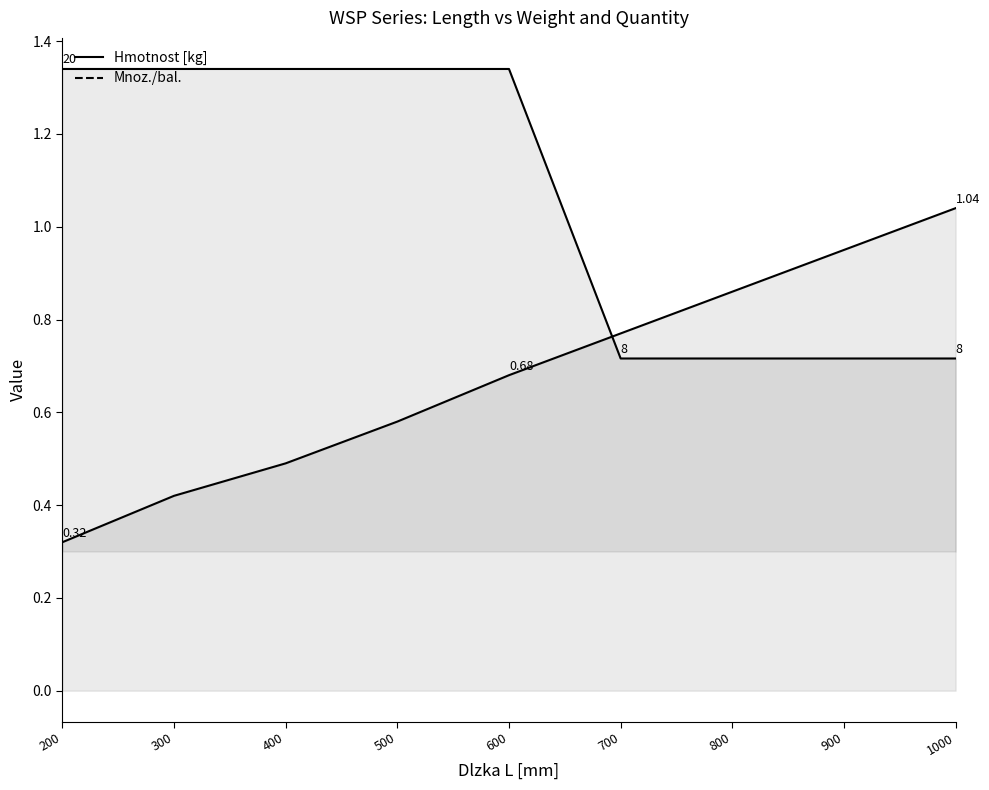

List the series in order of their overall mean, lowest first.

Hmotnost [kg], Mnoz./bal.